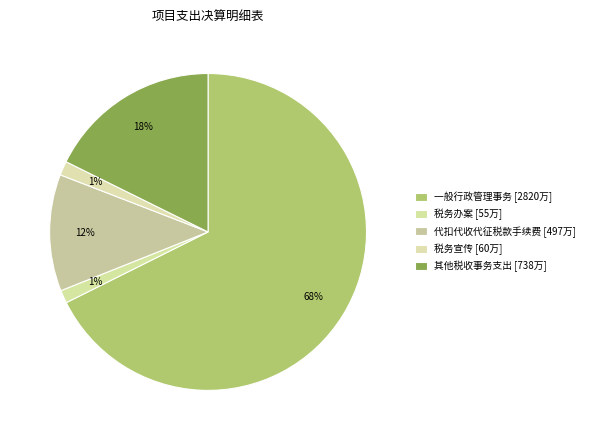

Is the sum of 代扣代收代征税款手续费 and 税务宣传 greater than half?

No